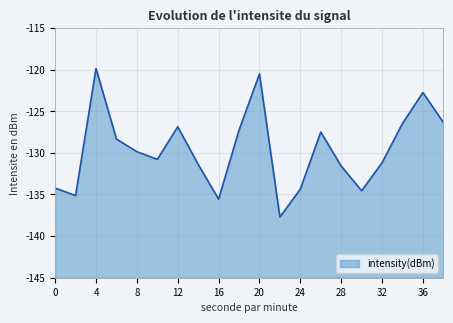

Read the value at 32.

-131.2